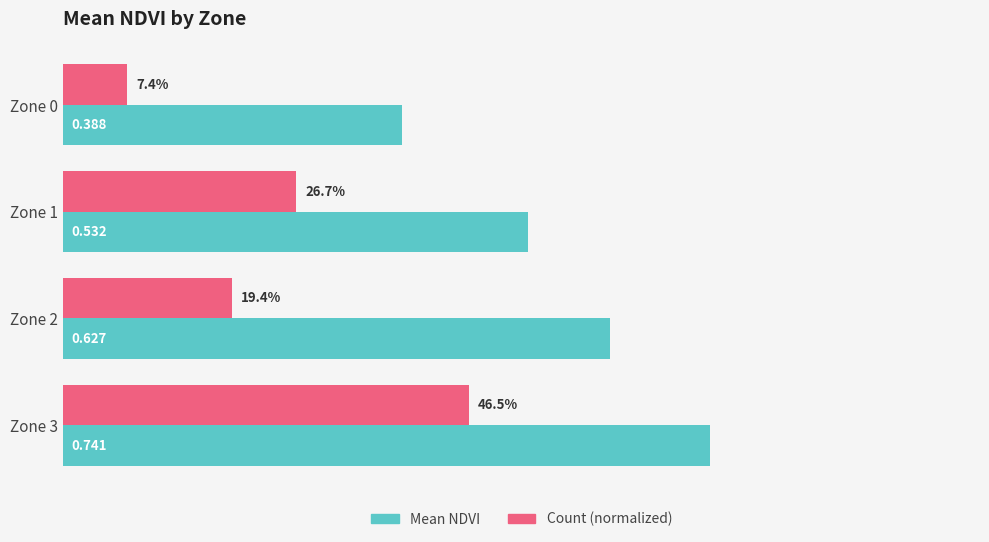

Rank the series by their average value, from lowest to highest.

Count (normalized), Mean NDVI